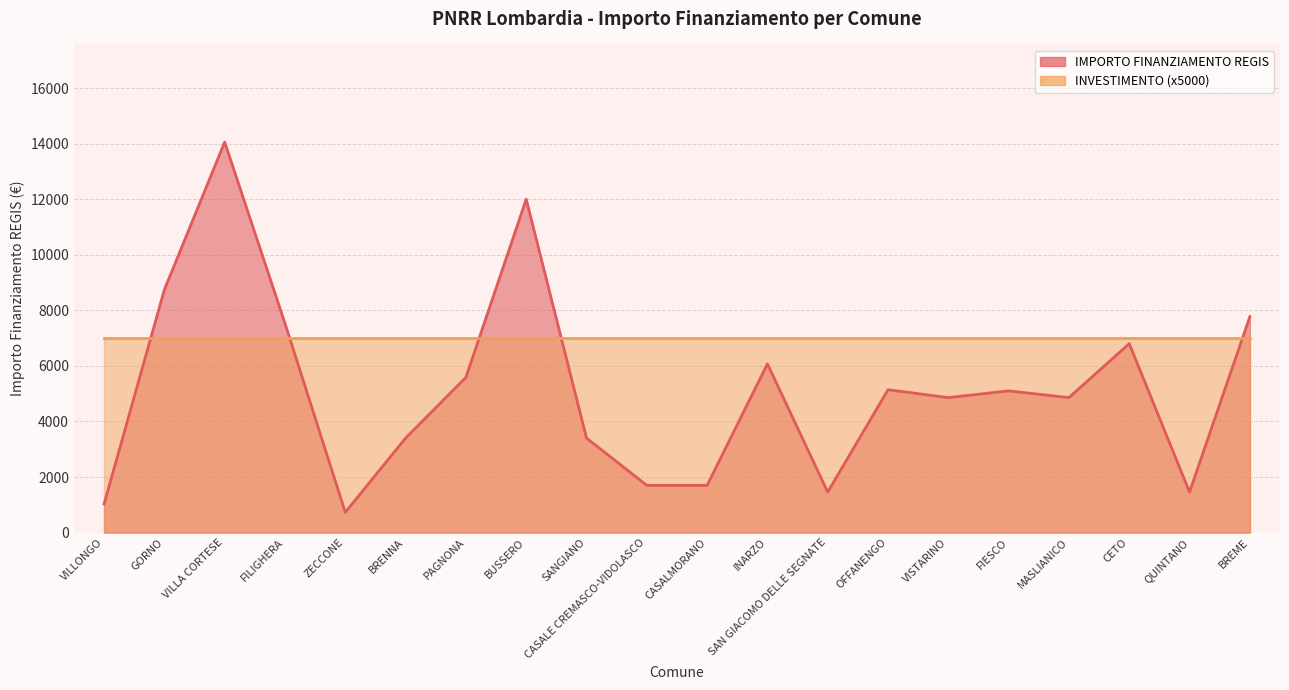

Reading right to left, list all the values displayed in this chart.

BREME=7776	QUINTANO=1458	CETO=6804	MASLIANICO=4860	FIESCO=5103	VISTARINO=4860	OFFANENGO=5145	SAN GIACOMO DELLE SEGNATE=1458	INARZO=6075	CASALMORANO=1701	CASALE CREMASCO-VIDOLASCO=1701	SANGIANO=3402	BUSSERO=12005	PAGNONA=5589	BRENNA=3402	ZECCONE=729	FILIGHERA=7533	VILLA CORTESE=14063	GORNO=8748	VILLONGO=1029